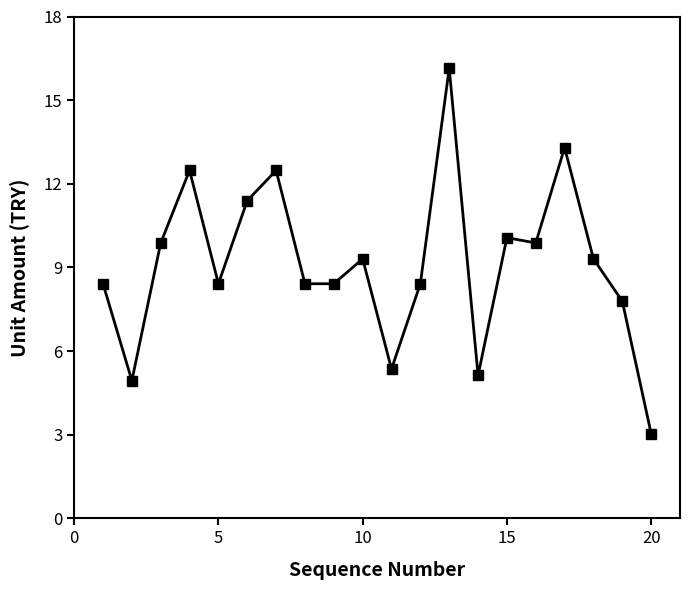

True or false: the data has more than 1 interior local peaks.

True